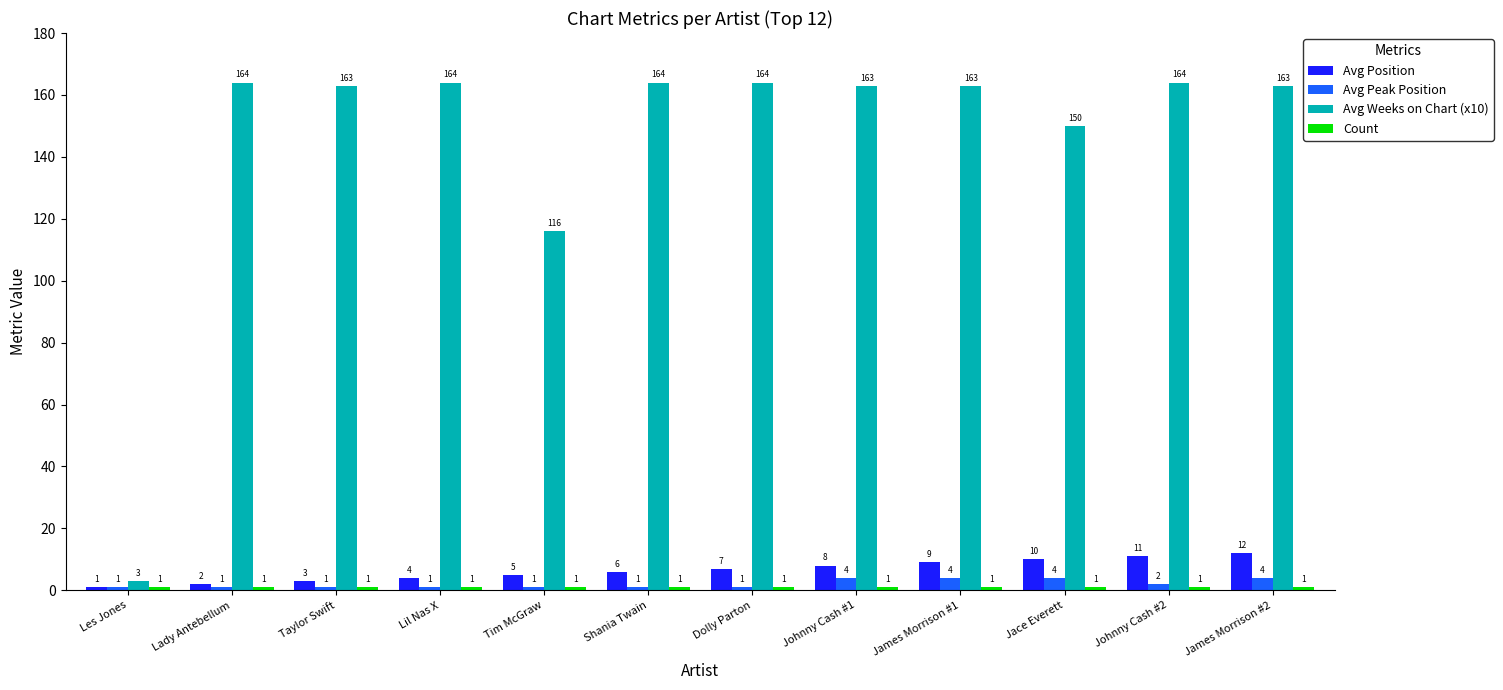

What is the sum of all Avg Position values?

78